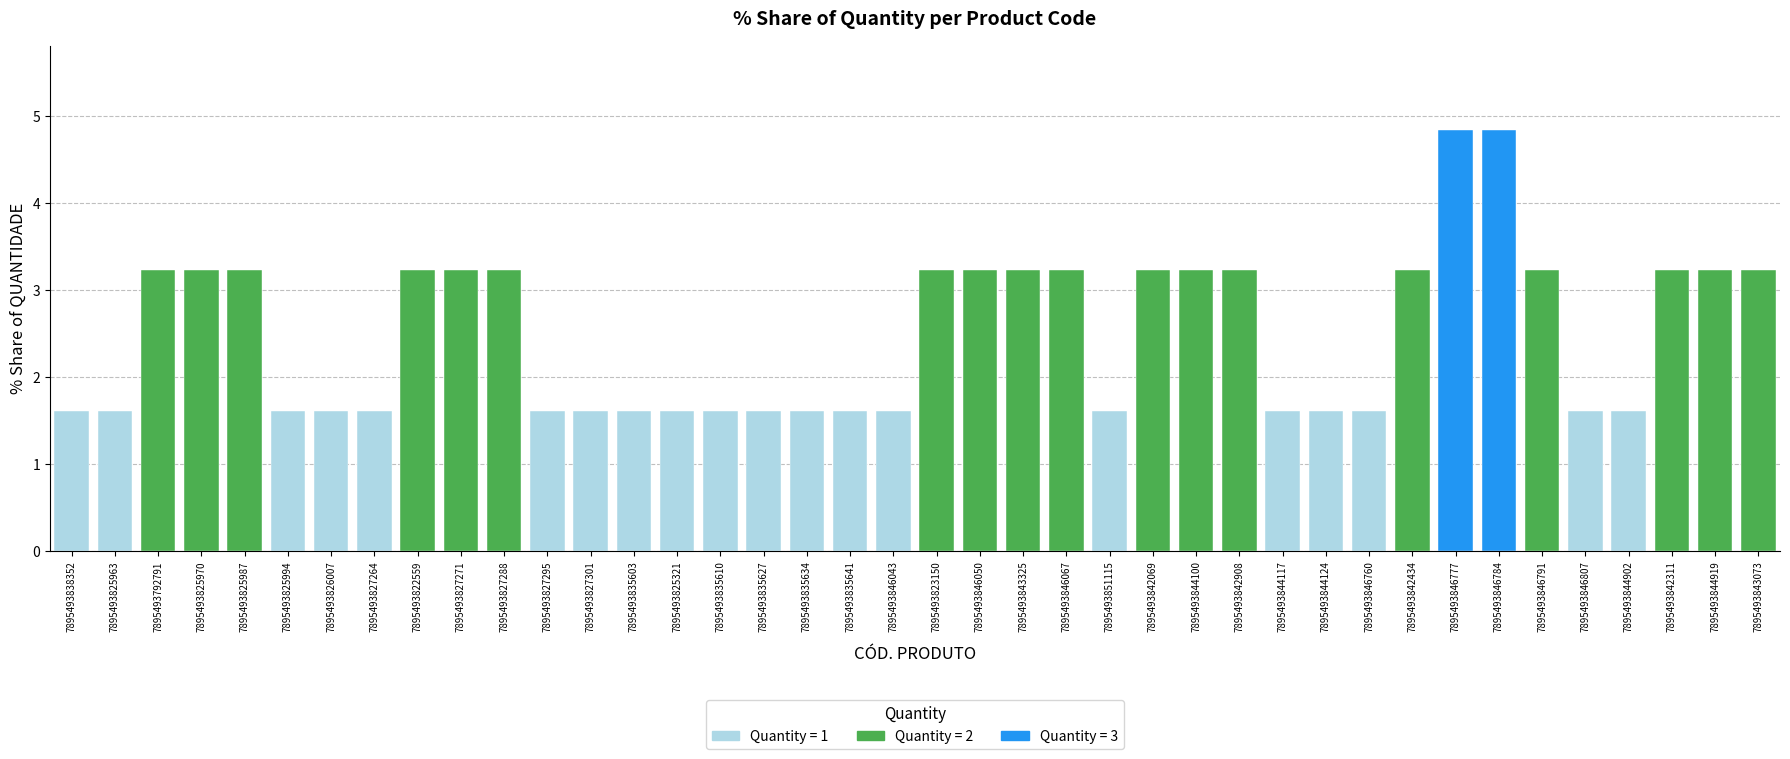

Count the number of categories in the chart.

40